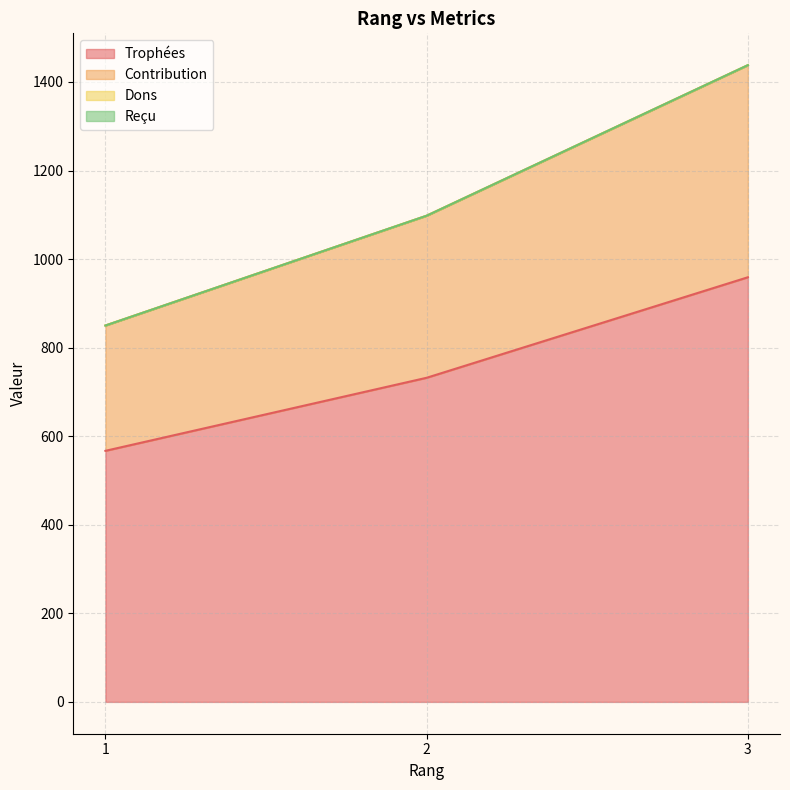

What is the difference between the maximum and minimum values in the Contribution series?

588